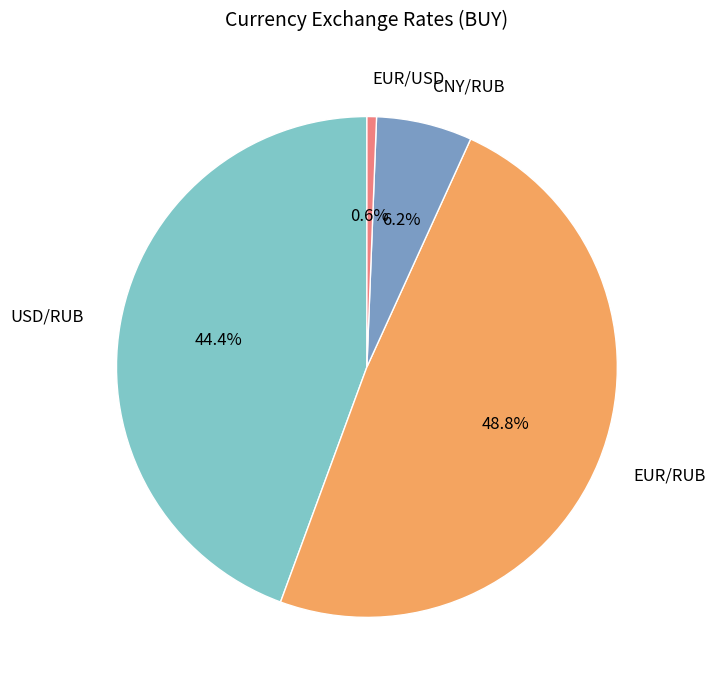

To the nearest percent, what is the difference between the largest and smallest slice percentages?

48%